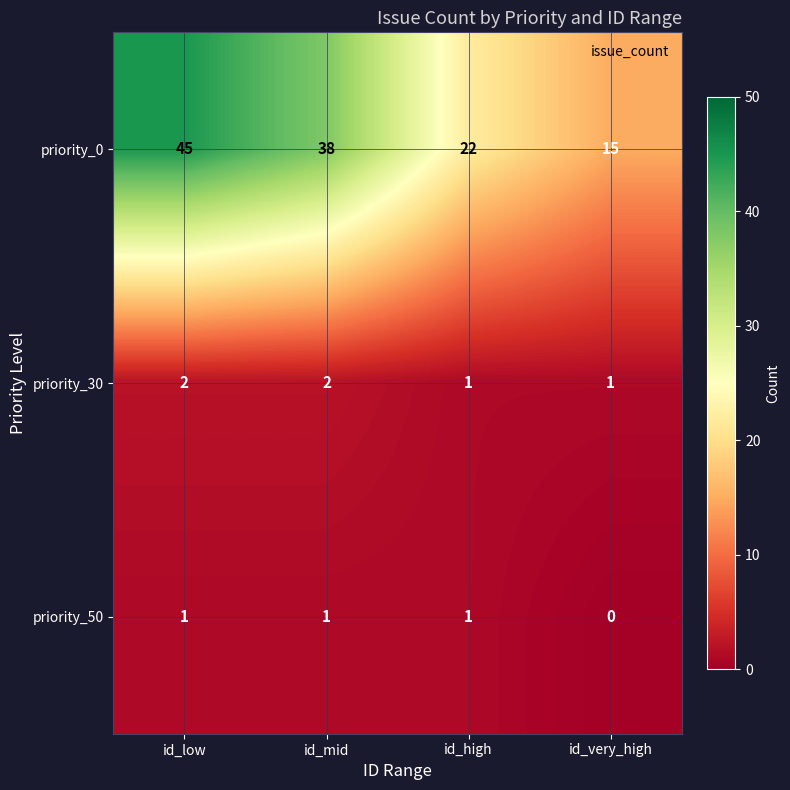

At which category does the chart reach its peak across all series?

id_low